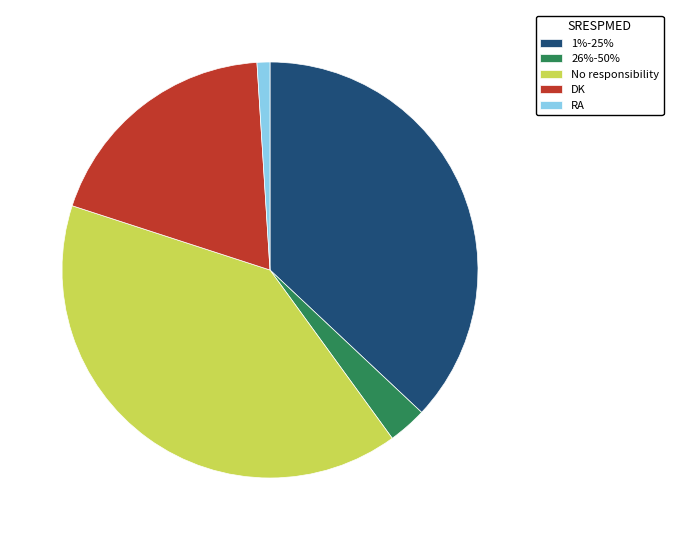

Is 26%-50% the majority of the pie?

No